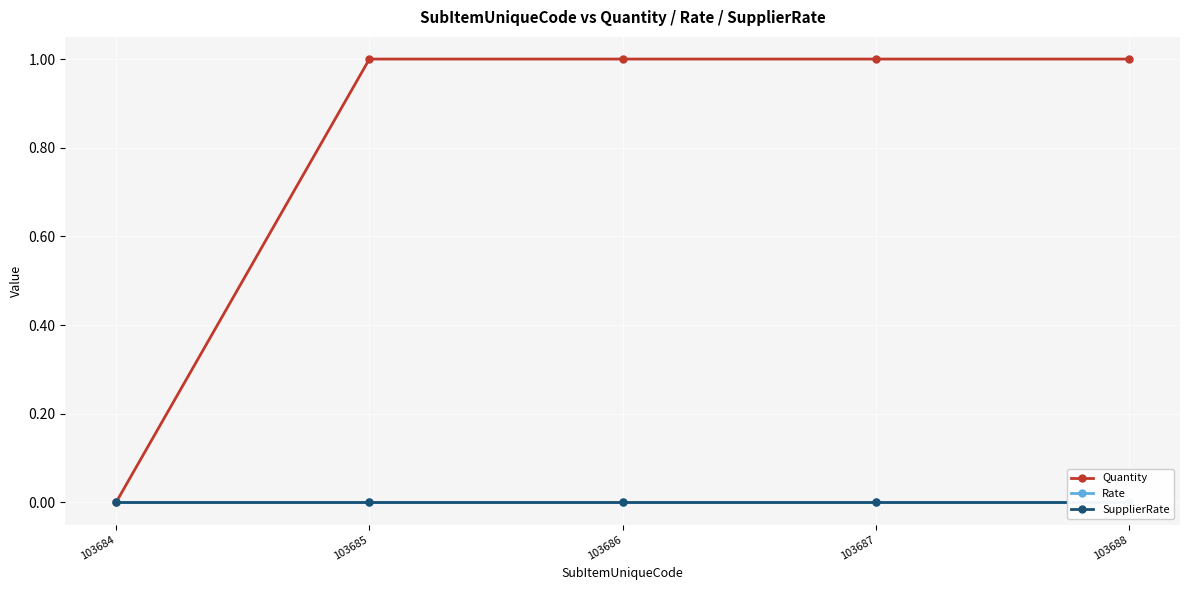

What is the value of the Quantity point at the 2nd from the left?

1